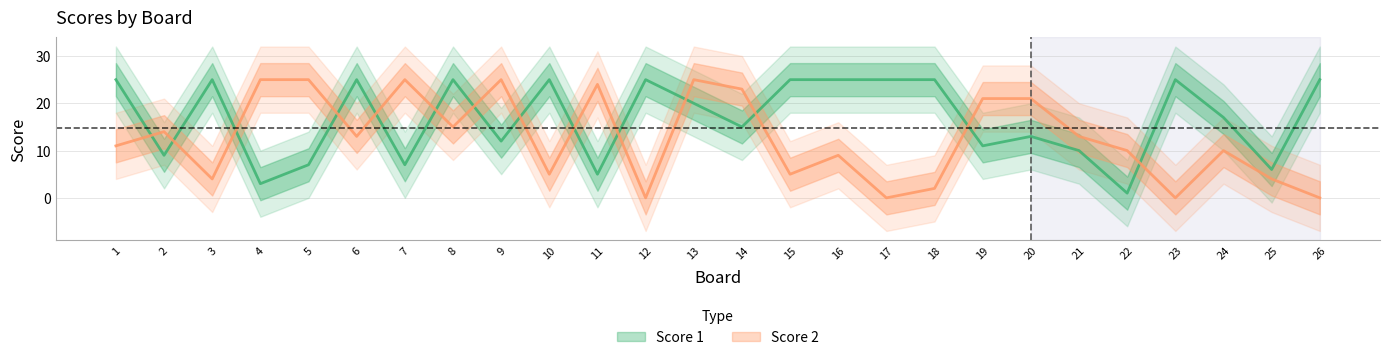

At which label is Score 1 closest to 13?

20